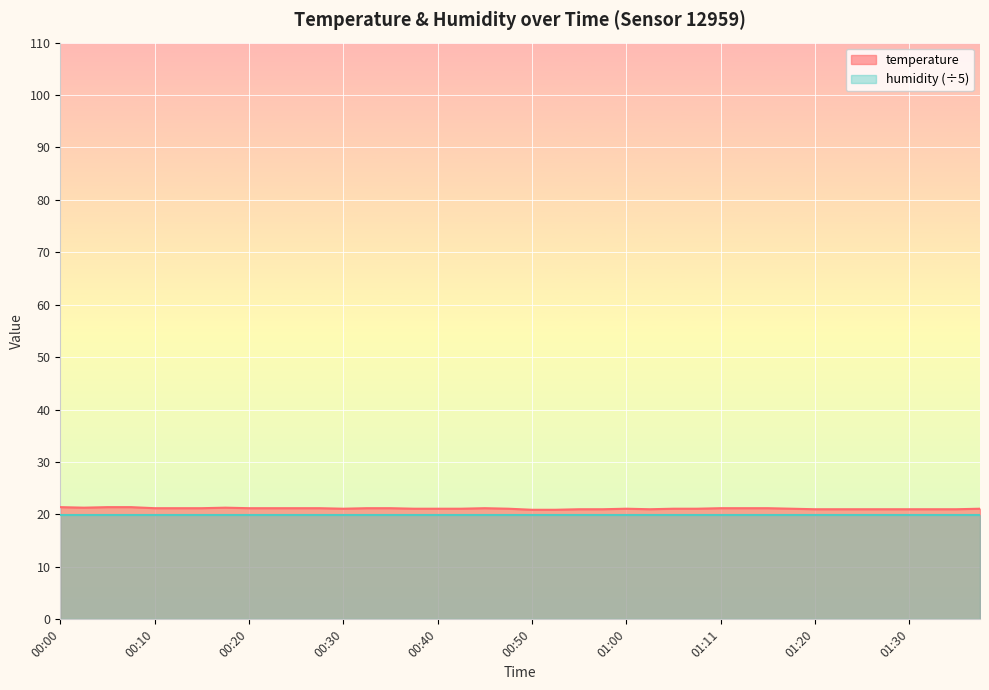

What is the change in value from 00:20 to 01:18?

-0.1